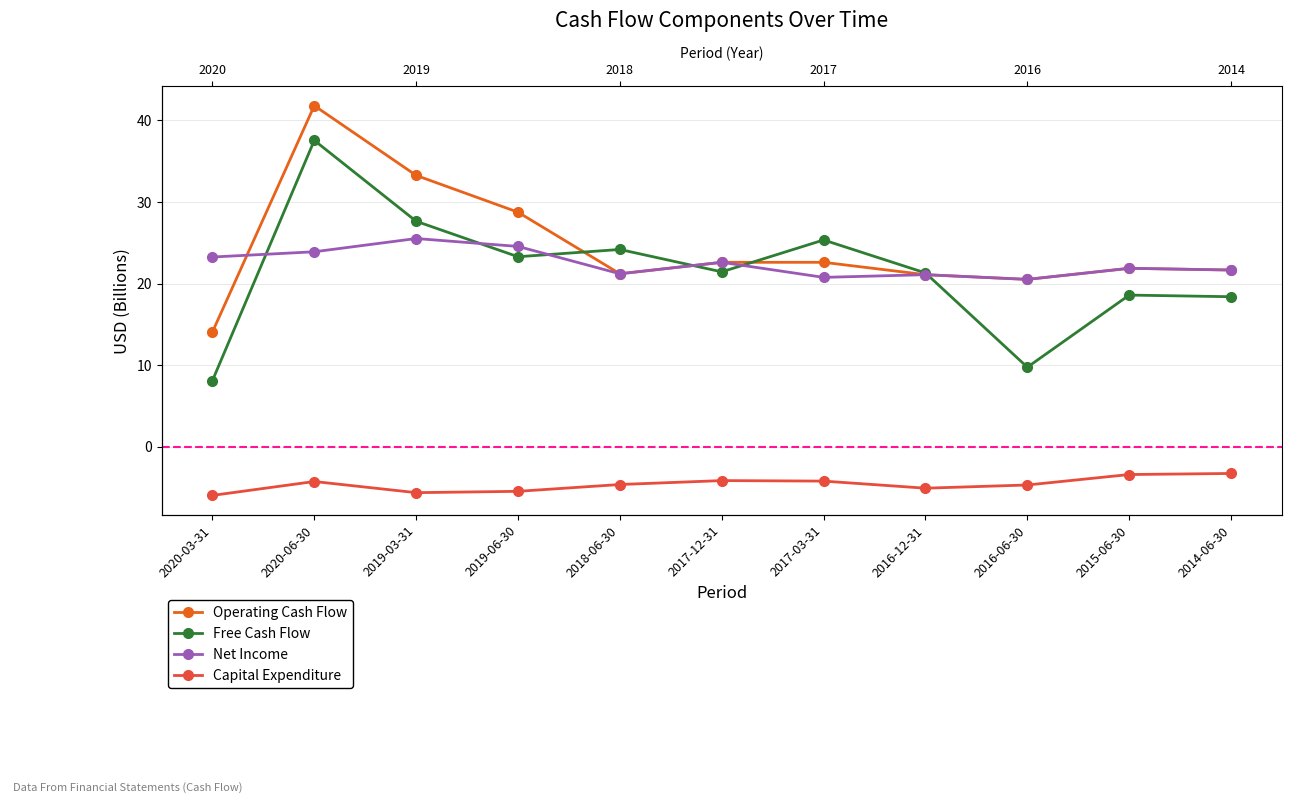

Which series ends up on top after the final intersection of Free Cash Flow and Net Income?

Net Income